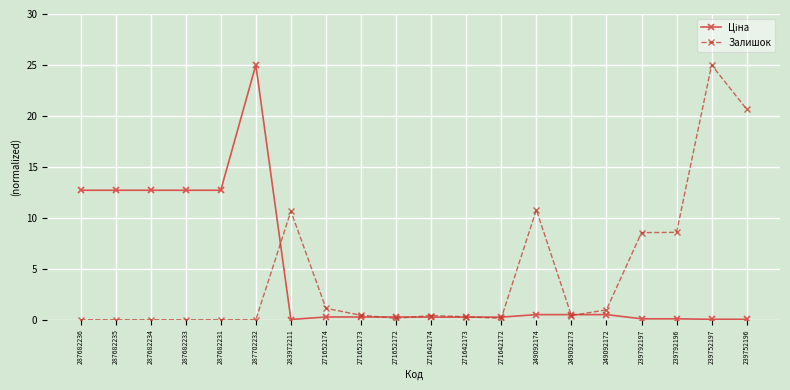

At how many categories does at least one series exceed 5?

12